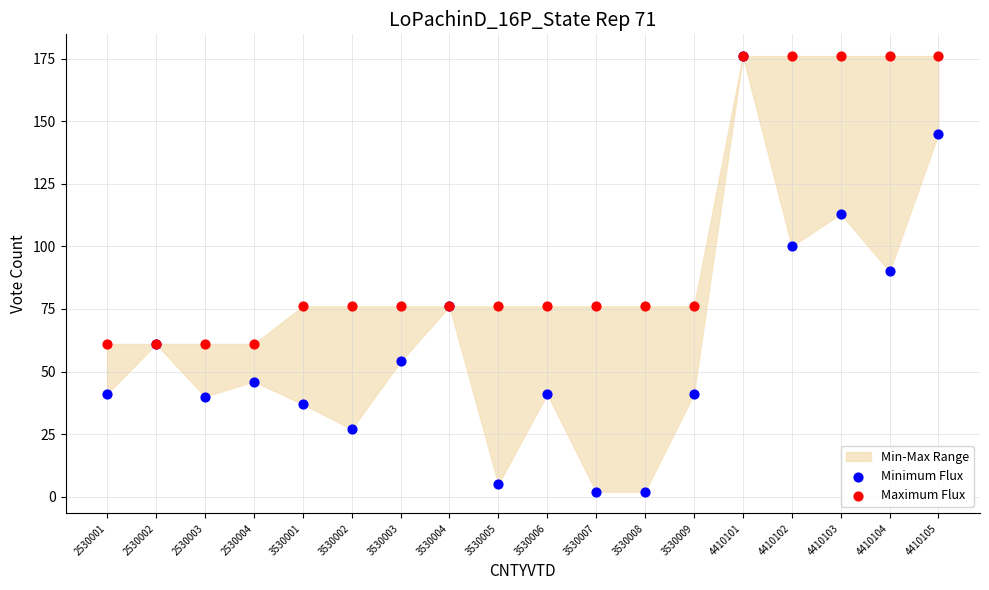

Which series has the widest spread of Y values?

Minimum Flux